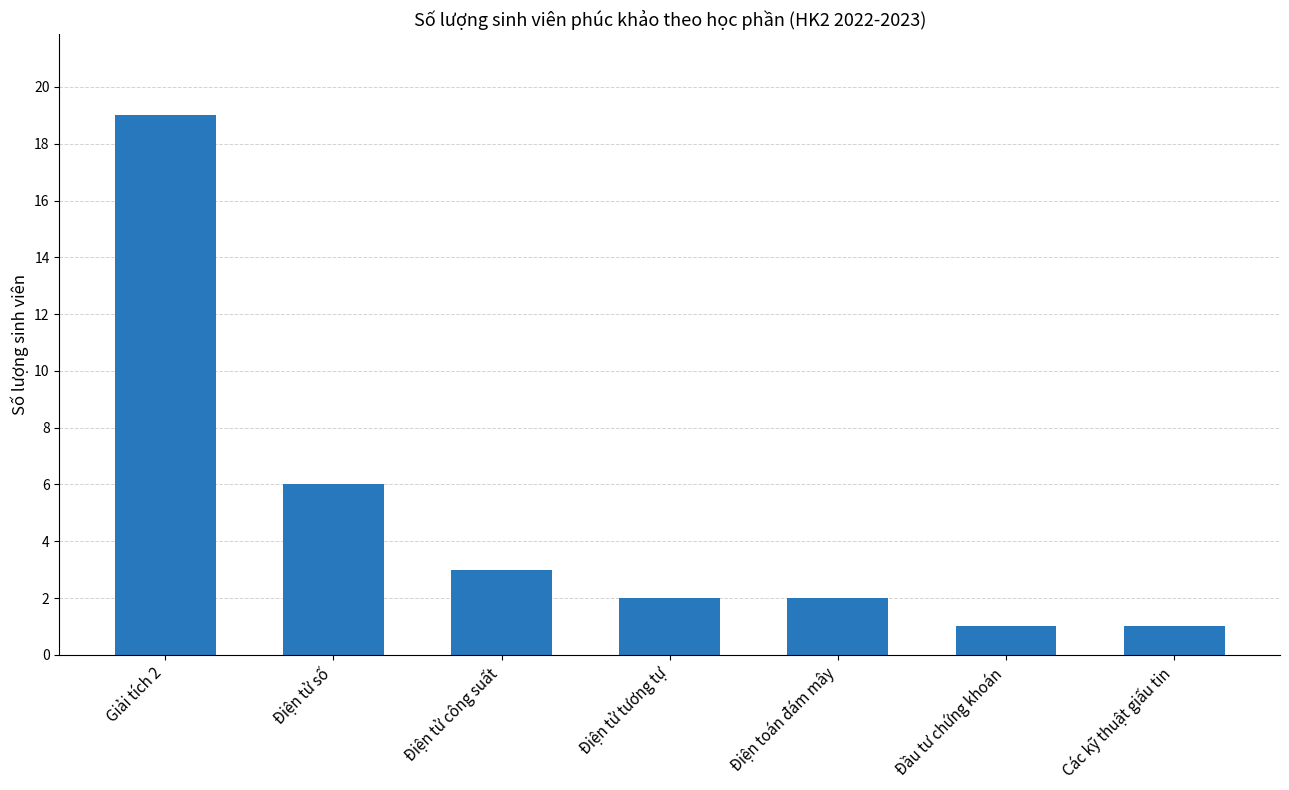

What is the maximum value shown in the chart?

19